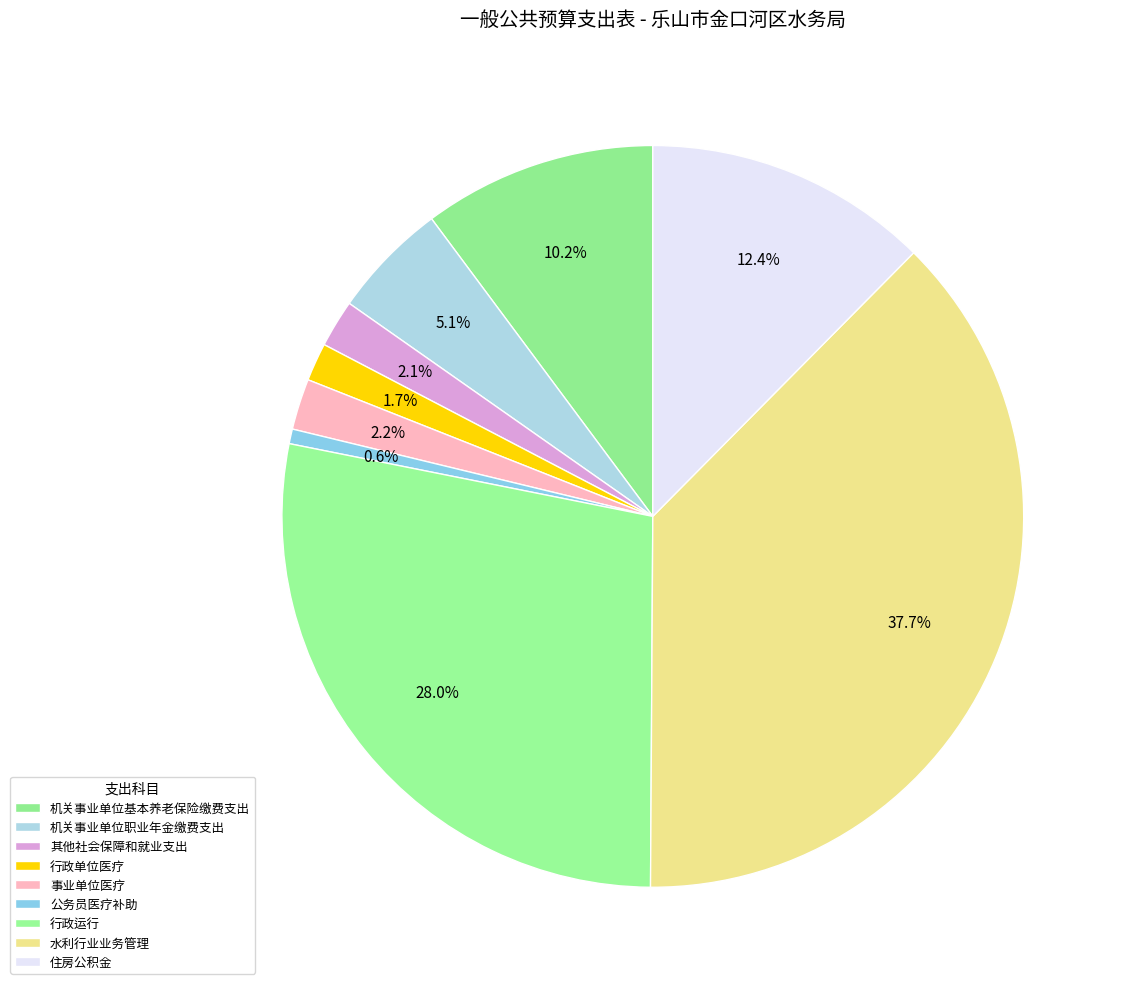

To the nearest percent, what is the difference between the 事业单位医疗 and 住房公积金 slice percentages?

10%